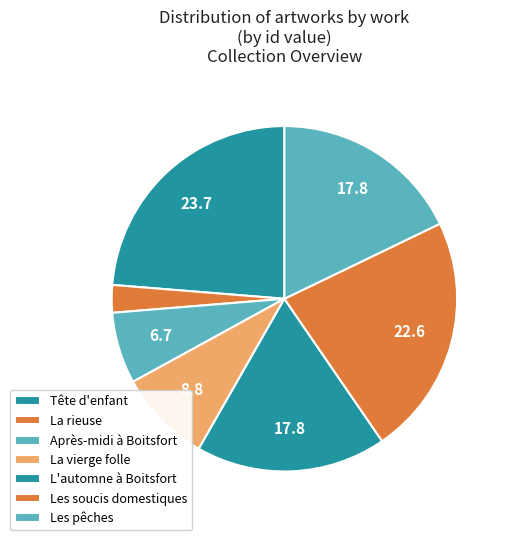

Is it true that La rieuse is 3% of the pie?

True